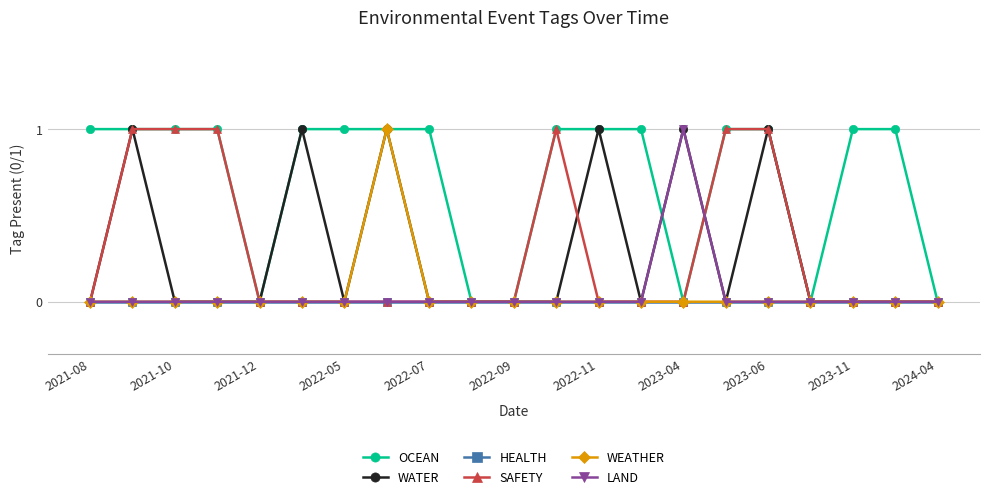

What is the value of the OCEAN point at the 3rd from the left?

1